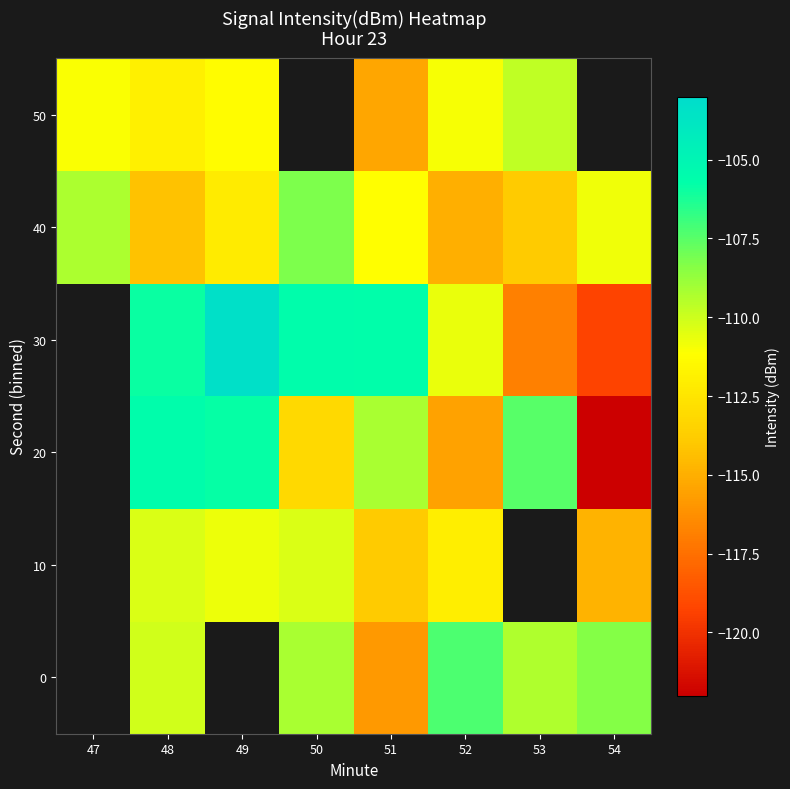

At which label does 40 reach its peak?

50